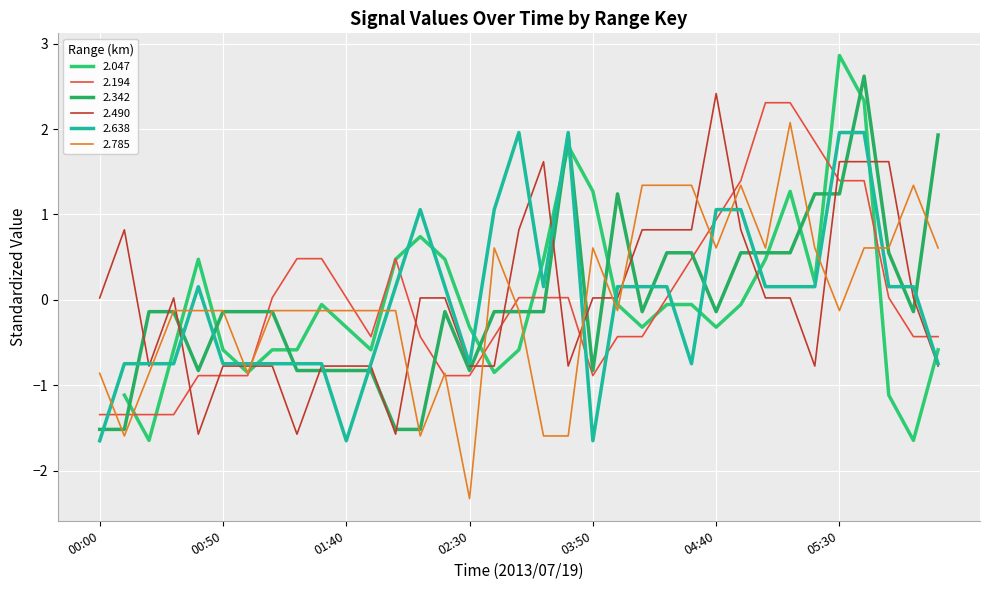

What is the highest value of the 2.638 series?

2.0